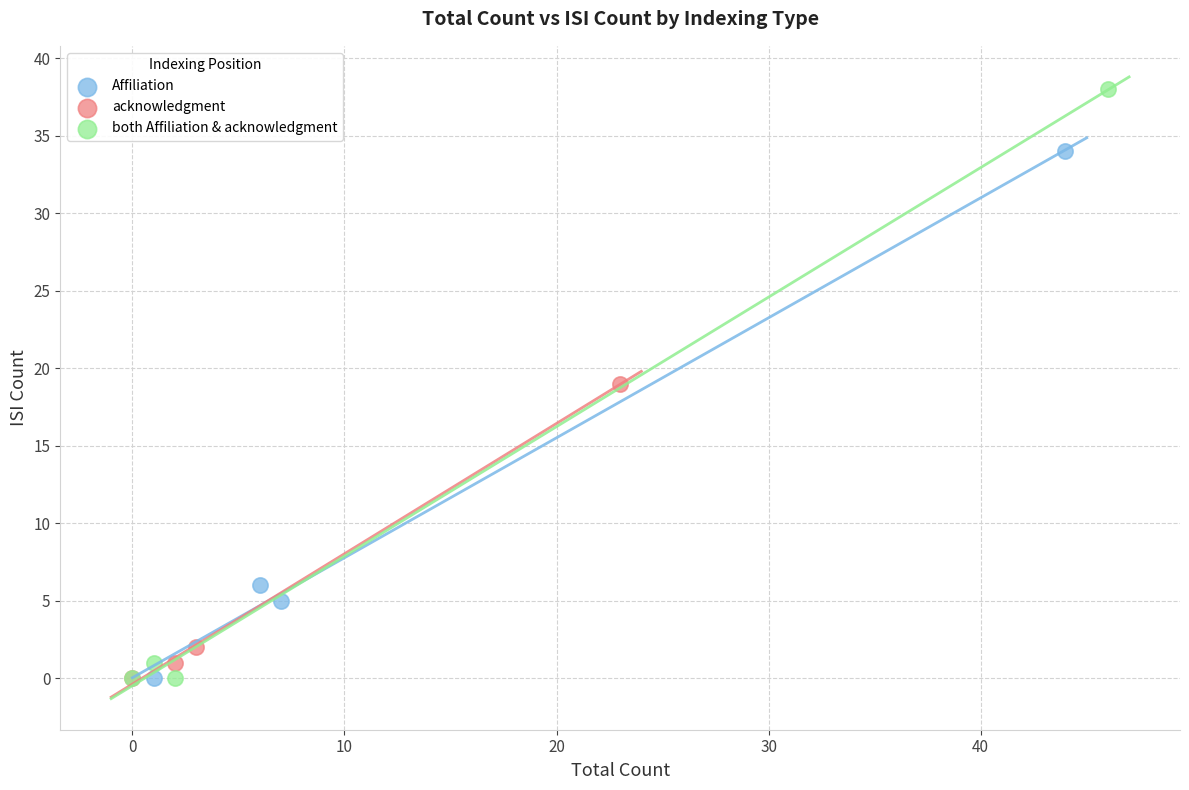

Which series contains the highest Y value?

both Affiliation & acknowledgment